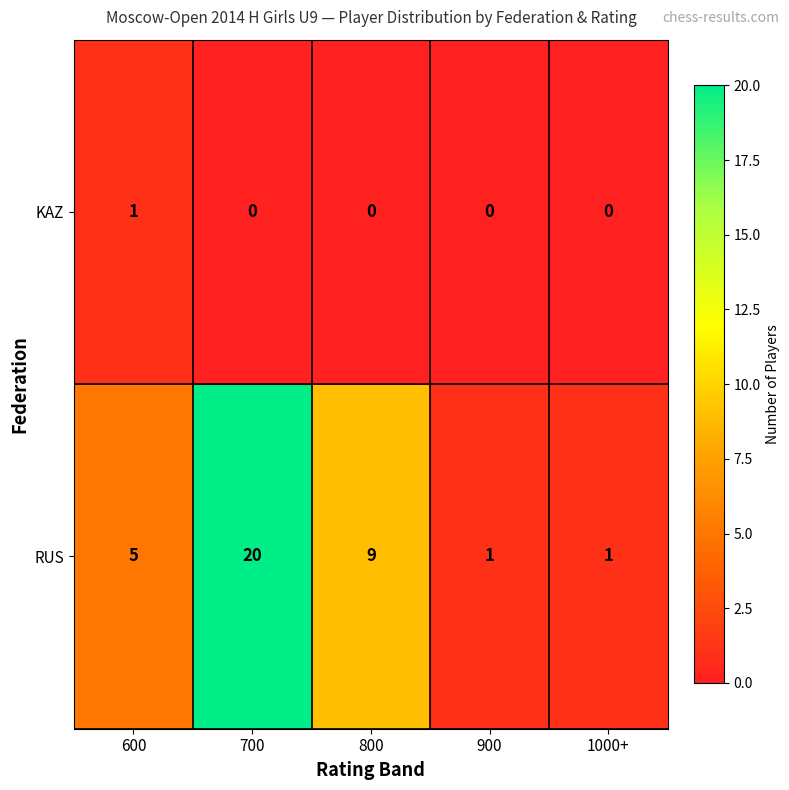

At which category is the sum across all series the highest?

700